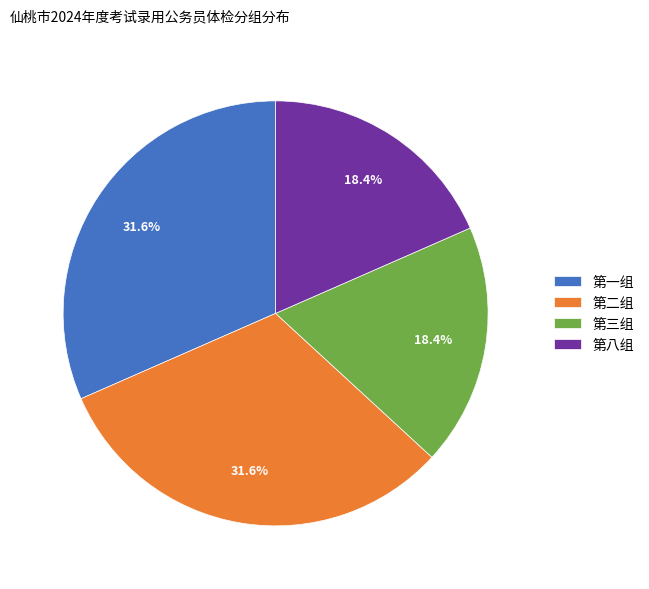

Between 第一组 and 第三组, which is larger?

第一组